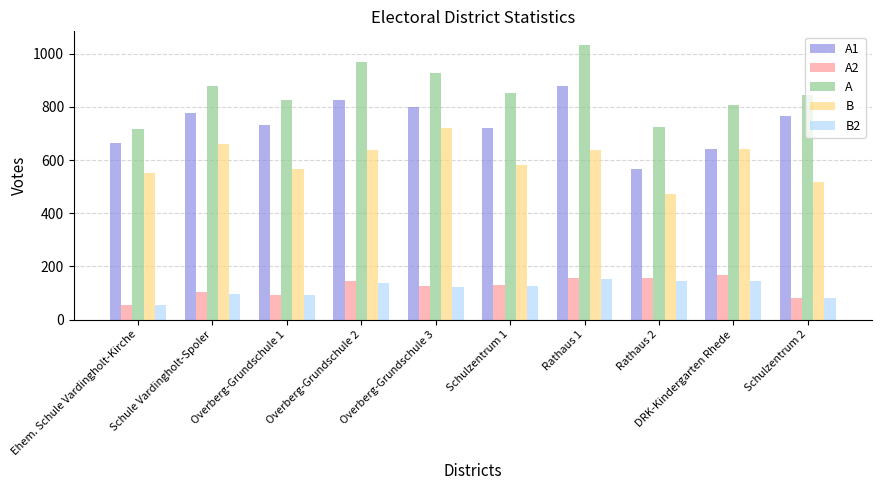

What is the label of the 9th bar from the right?

Schule Vardingholt-Spoler